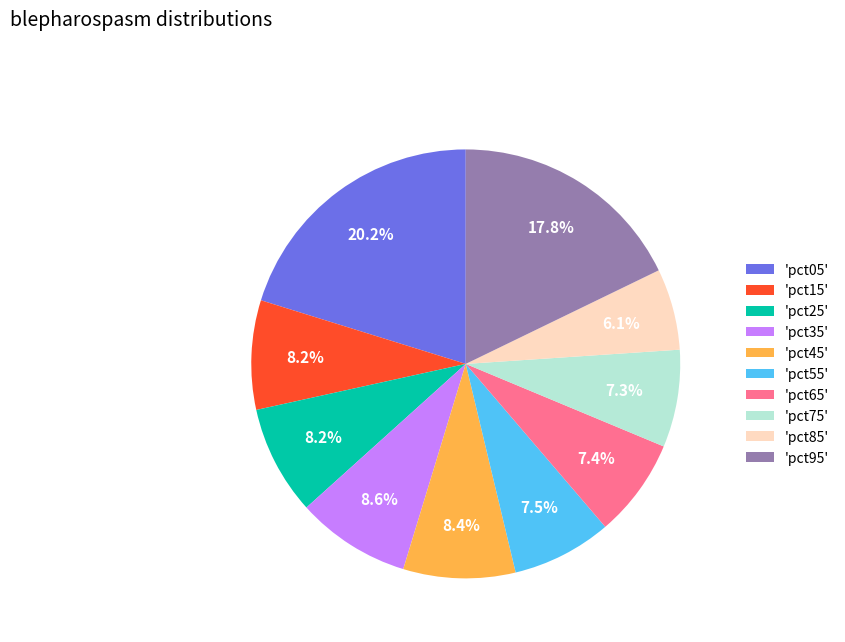

Does 'pct25' account for over 50% of the chart?

No